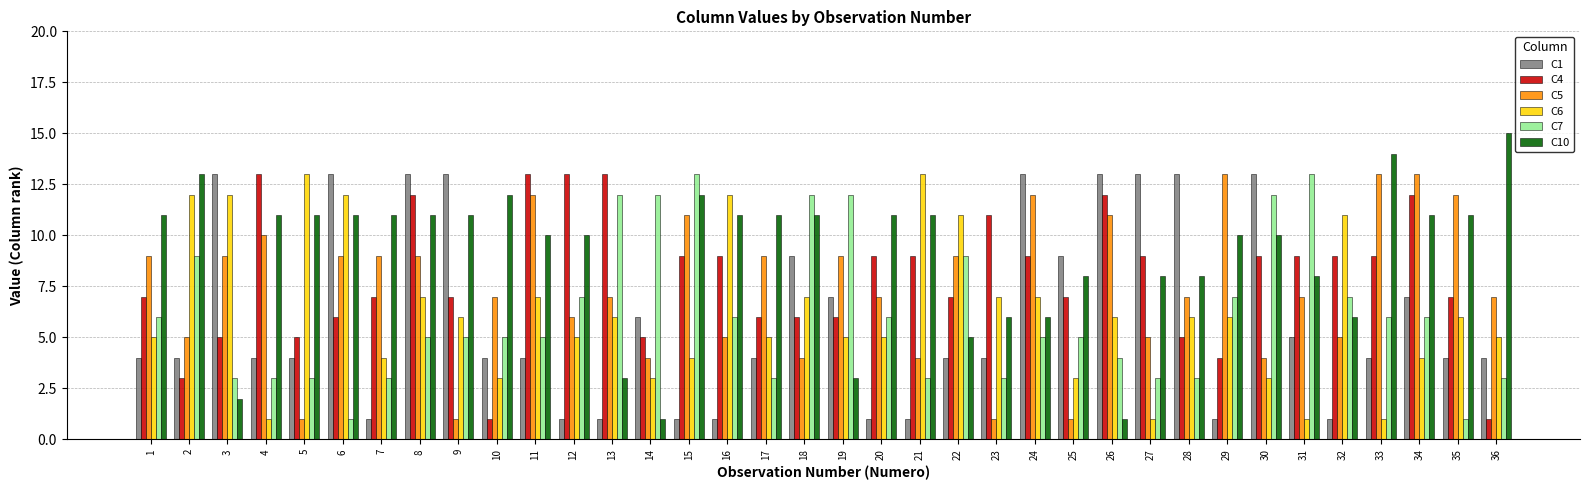

The value of C7 at 21 is 3. True or false?

True